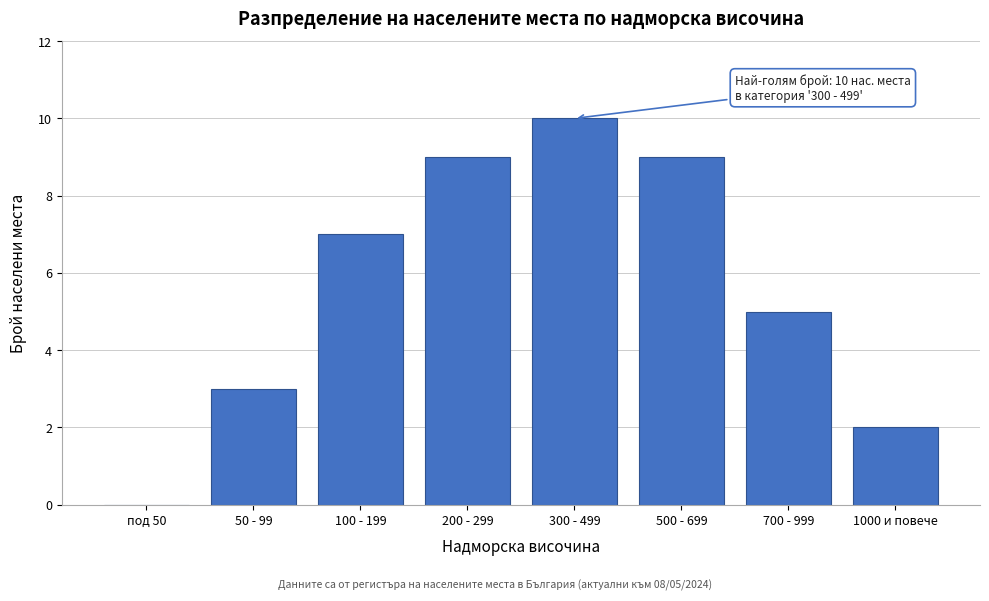

Reading left to right, transcribe all the data shown in this chart.

под 50=0	50 - 99=3	100 - 199=7	200 - 299=9	300 - 499=10	500 - 699=9	700 - 999=5	1000 и повече=2